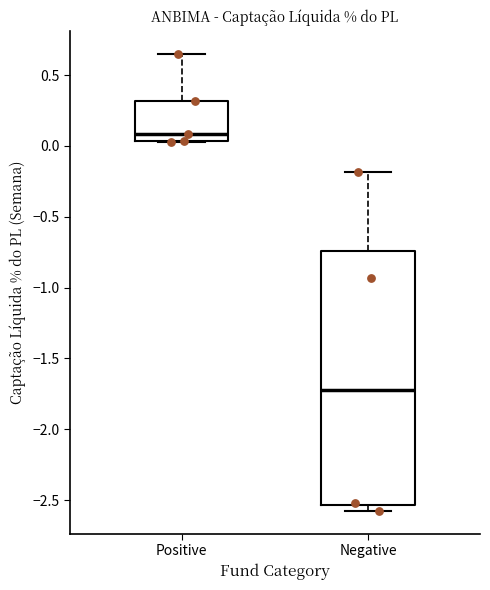

Where does the upper whisker of the box for Positive end on the y-axis? The values are not printed on the chart, so give them approximately, as read against the axis.

0.65